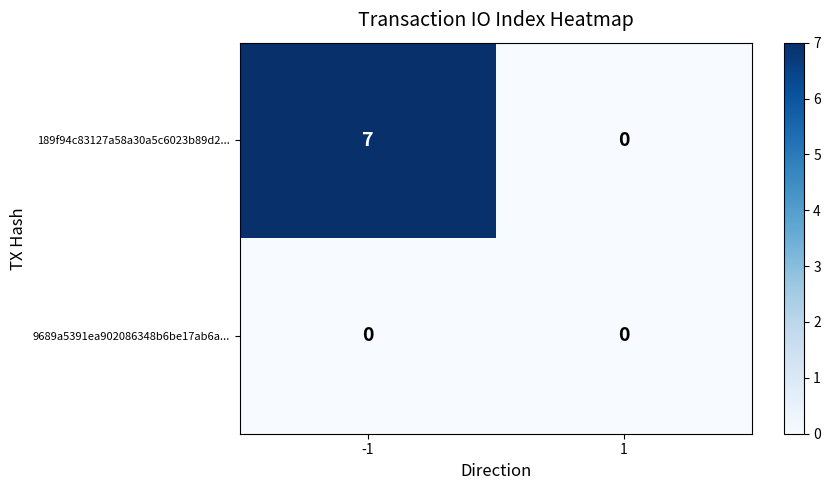

List the series in order of their overall mean, highest first.

189f94c83127a58a30a5c6023b89d2..., 9689a5391ea902086348b6be17ab6a...